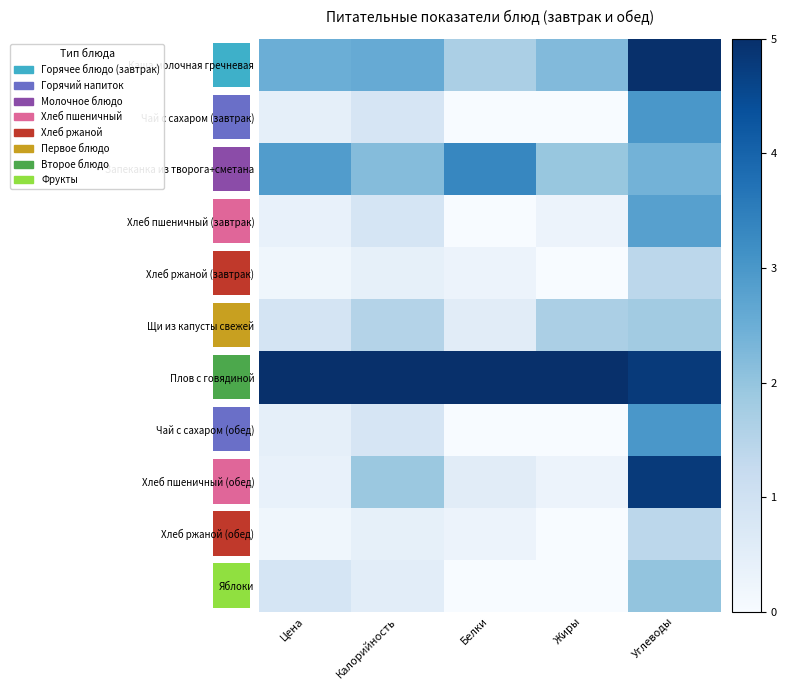

Rank the series at Углеводы from highest to lowest value.

Каша молочная гречневая, Плов с говядиной, Хлеб пшеничный (обед), Чай с сахаром (завтрак), Чай с сахаром (обед), Хлеб пшеничный (завтрак), Запеканка из творога+сметана, Яблоки, Щи из капусты свежей, Хлеб ржаной (завтрак), Хлеб ржаной (обед)